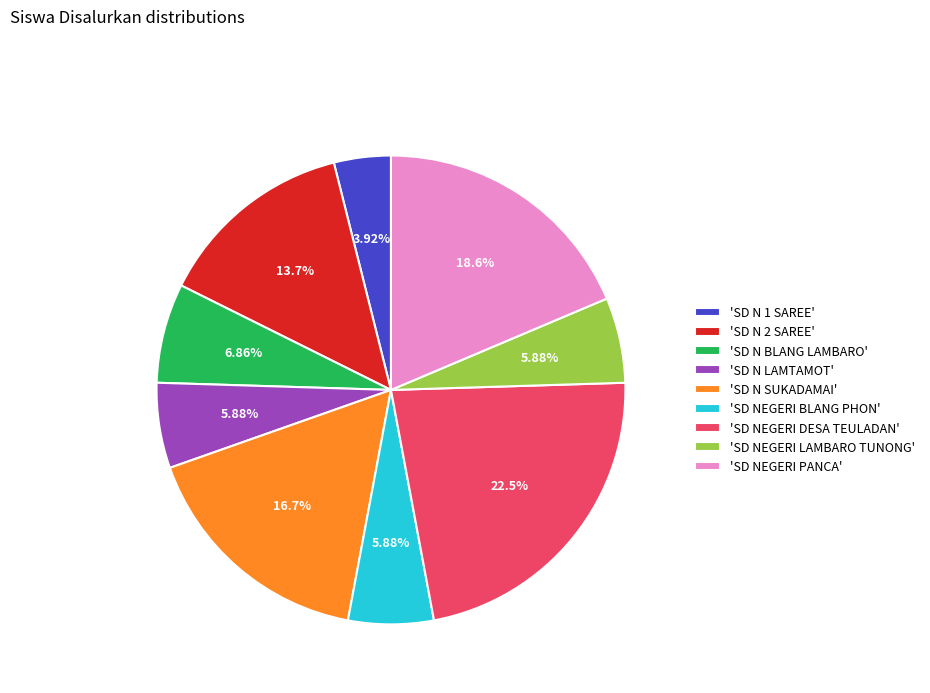

Which category has the smallest portion of the pie?

'SD N 1 SAREE'